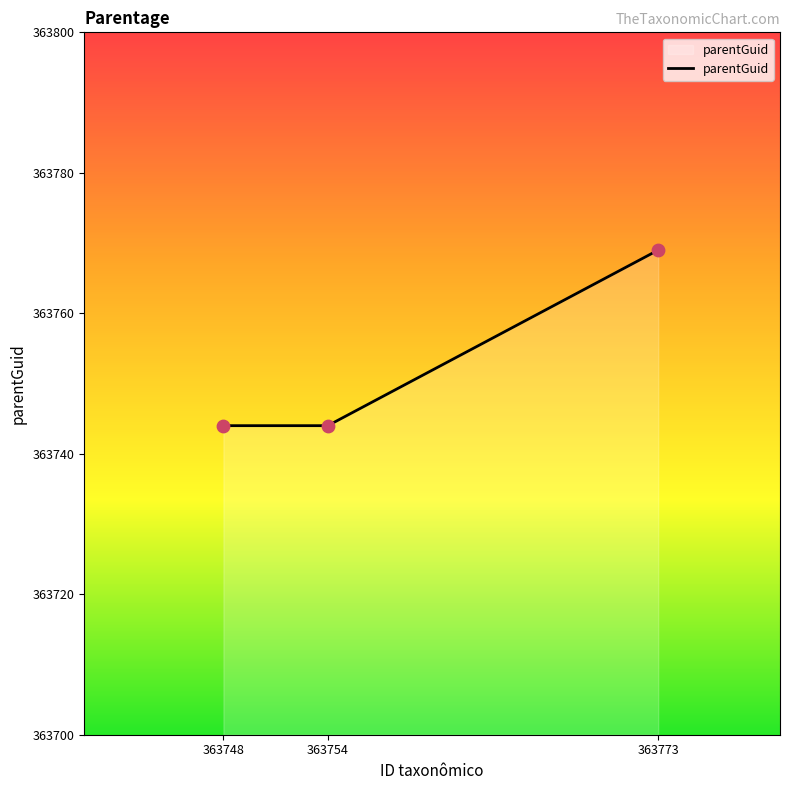

What is the ratio of the value at 363773 to the value at 363754?

1.0